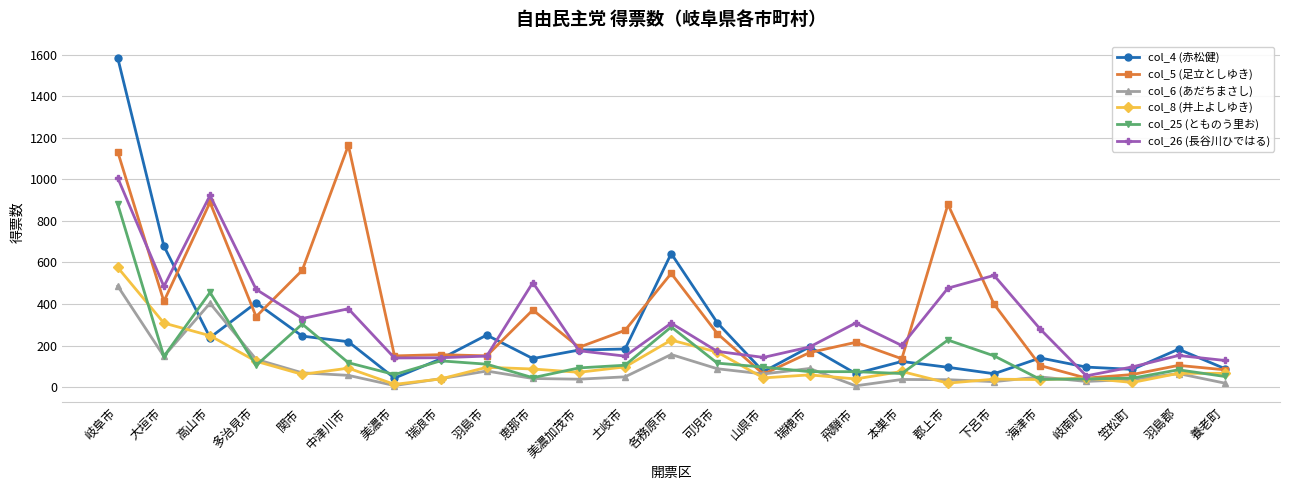

True or false: col_26 (長谷川ひではる) and col_25 (とものう里お) intersect in this chart.

False